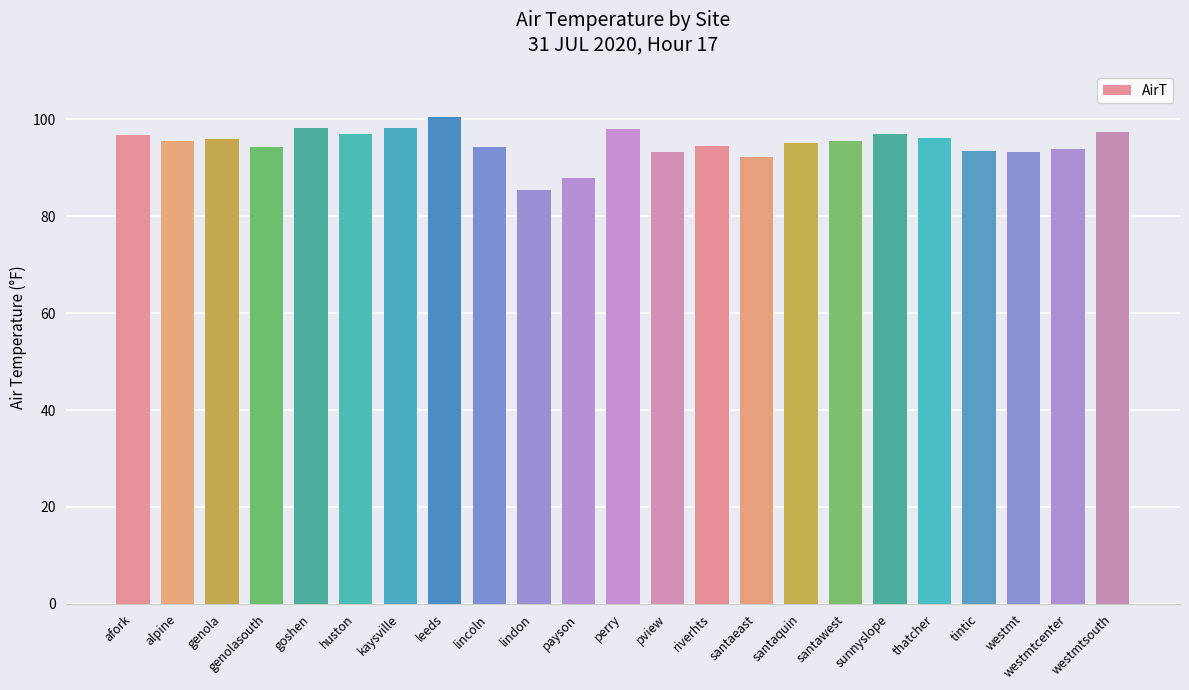

What is the ratio of the value at lindon to the value at genolasouth?

0.9